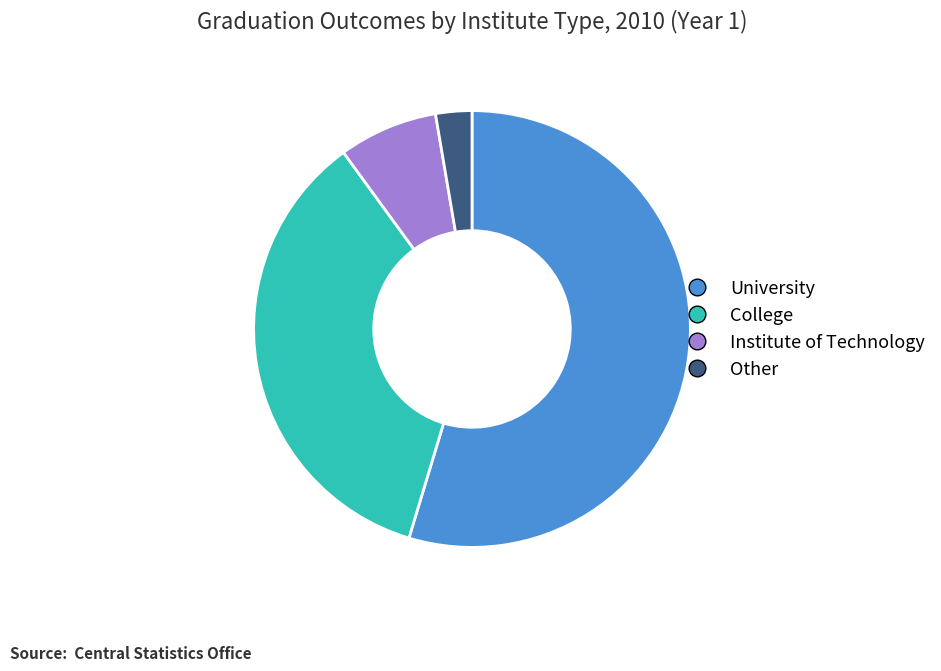

Is it true that Other is 3% of the pie?

True